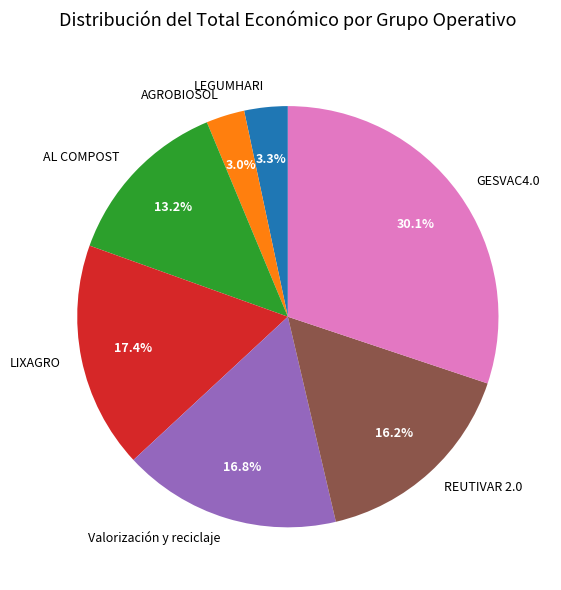

What percentage do GESVAC4.0 and LIXAGRO together represent?

47.5%